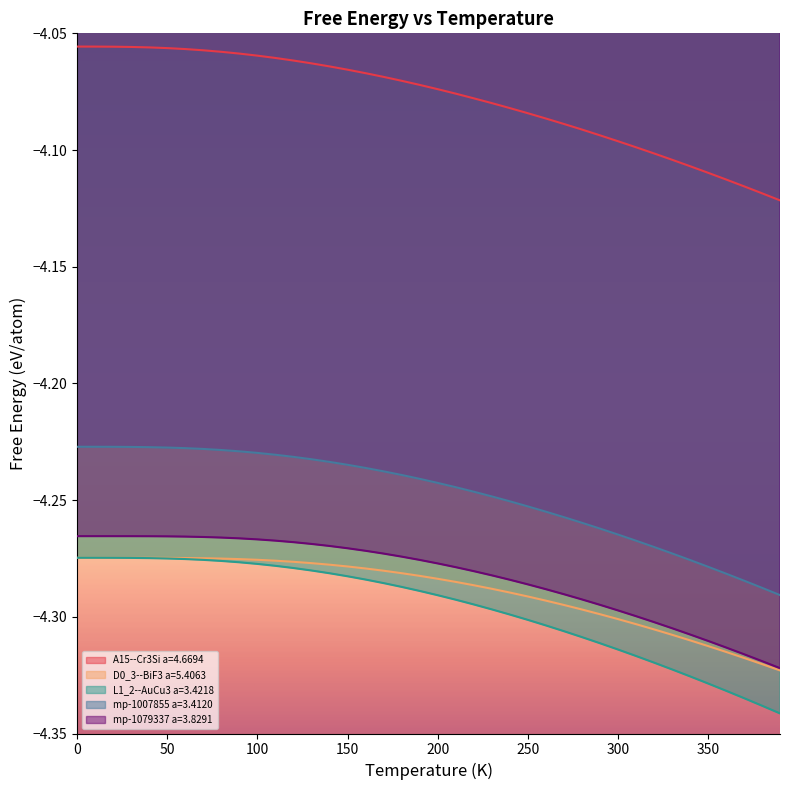

Reading left to right, what are all the values shown in this chart?

A15--Cr3Si a=4.6694: 0=-4.1	10=-4.1	20=-4.1	30=-4.1	40=-4.1	50=-4.1	60=-4.1	70=-4.1	80=-4.1	90=-4.1	100=-4.1	110=-4.1	120=-4.1	130=-4.1	140=-4.1	150=-4.1	160=-4.1	170=-4.1	180=-4.1	190=-4.1	200=-4.1	210=-4.1	220=-4.1	230=-4.1	240=-4.1	250=-4.1	260=-4.1	270=-4.1	280=-4.1	290=-4.1	300=-4.1	310=-4.1	320=-4.1	330=-4.1	340=-4.1	350=-4.1	360=-4.1	370=-4.1	380=-4.1	390=-4.1
D0_3--BiF3 a=5.4063: 0=-4.3	10=-4.3	20=-4.3	30=-4.3	40=-4.3	50=-4.3	60=-4.3	70=-4.3	80=-4.3	90=-4.3	100=-4.3	110=-4.3	120=-4.3	130=-4.3	140=-4.3	150=-4.3	160=-4.3	170=-4.3	180=-4.3	190=-4.3	200=-4.3	210=-4.3	220=-4.3	230=-4.3	240=-4.3	250=-4.3	260=-4.3	270=-4.3	280=-4.3	290=-4.3	300=-4.3	310=-4.3	320=-4.3	330=-4.3	340=-4.3	350=-4.3	360=-4.3	370=-4.3	380=-4.3	390=-4.3
L1_2--AuCu3 a=3.4218: 0=-4.3	10=-4.3	20=-4.3	30=-4.3	40=-4.3	50=-4.3	60=-4.3	70=-4.3	80=-4.3	90=-4.3	100=-4.3	110=-4.3	120=-4.3	130=-4.3	140=-4.3	150=-4.3	160=-4.3	170=-4.3	180=-4.3	190=-4.3	200=-4.3	210=-4.3	220=-4.3	230=-4.3	240=-4.3	250=-4.3	260=-4.3	270=-4.3	280=-4.3	290=-4.3	300=-4.3	310=-4.3	320=-4.3	330=-4.3	340=-4.3	350=-4.3	360=-4.3	370=-4.3	380=-4.3	390=-4.3
mp-1007855 a=3.4120: 0=-4.2	10=-4.2	20=-4.2	30=-4.2	40=-4.2	50=-4.2	60=-4.2	70=-4.2	80=-4.2	90=-4.2	100=-4.2	110=-4.2	120=-4.2	130=-4.2	140=-4.2	150=-4.2	160=-4.2	170=-4.2	180=-4.2	190=-4.2	200=-4.2	210=-4.2	220=-4.2	230=-4.2	240=-4.3	250=-4.3	260=-4.3	270=-4.3	280=-4.3	290=-4.3	300=-4.3	310=-4.3	320=-4.3	330=-4.3	340=-4.3	350=-4.3	360=-4.3	370=-4.3	380=-4.3	390=-4.3
mp-1079337 a=3.8291: 0=-4.3	10=-4.3	20=-4.3	30=-4.3	40=-4.3	50=-4.3	60=-4.3	70=-4.3	80=-4.3	90=-4.3	100=-4.3	110=-4.3	120=-4.3	130=-4.3	140=-4.3	150=-4.3	160=-4.3	170=-4.3	180=-4.3	190=-4.3	200=-4.3	210=-4.3	220=-4.3	230=-4.3	240=-4.3	250=-4.3	260=-4.3	270=-4.3	280=-4.3	290=-4.3	300=-4.3	310=-4.3	320=-4.3	330=-4.3	340=-4.3	350=-4.3	360=-4.3	370=-4.3	380=-4.3	390=-4.3